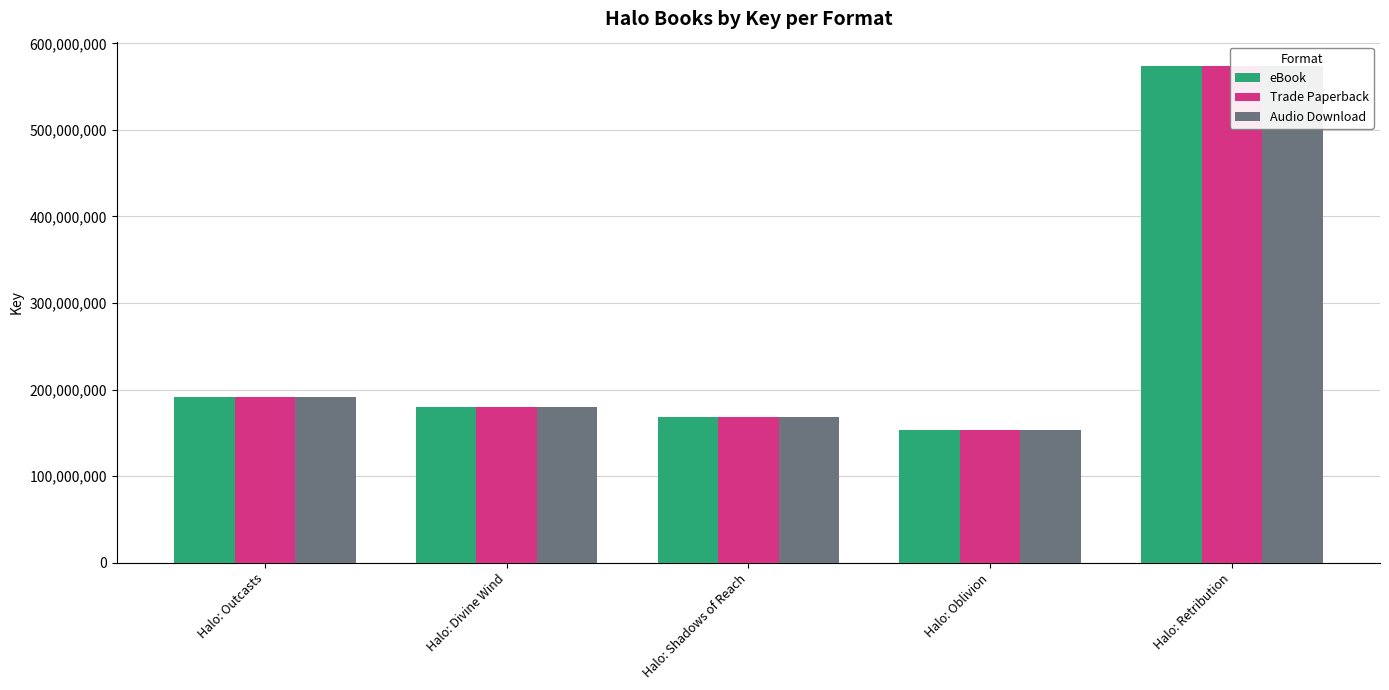

What is the difference between the Trade Paperback values at Halo: Oblivion and Halo: Shadows of Reach?

14477745